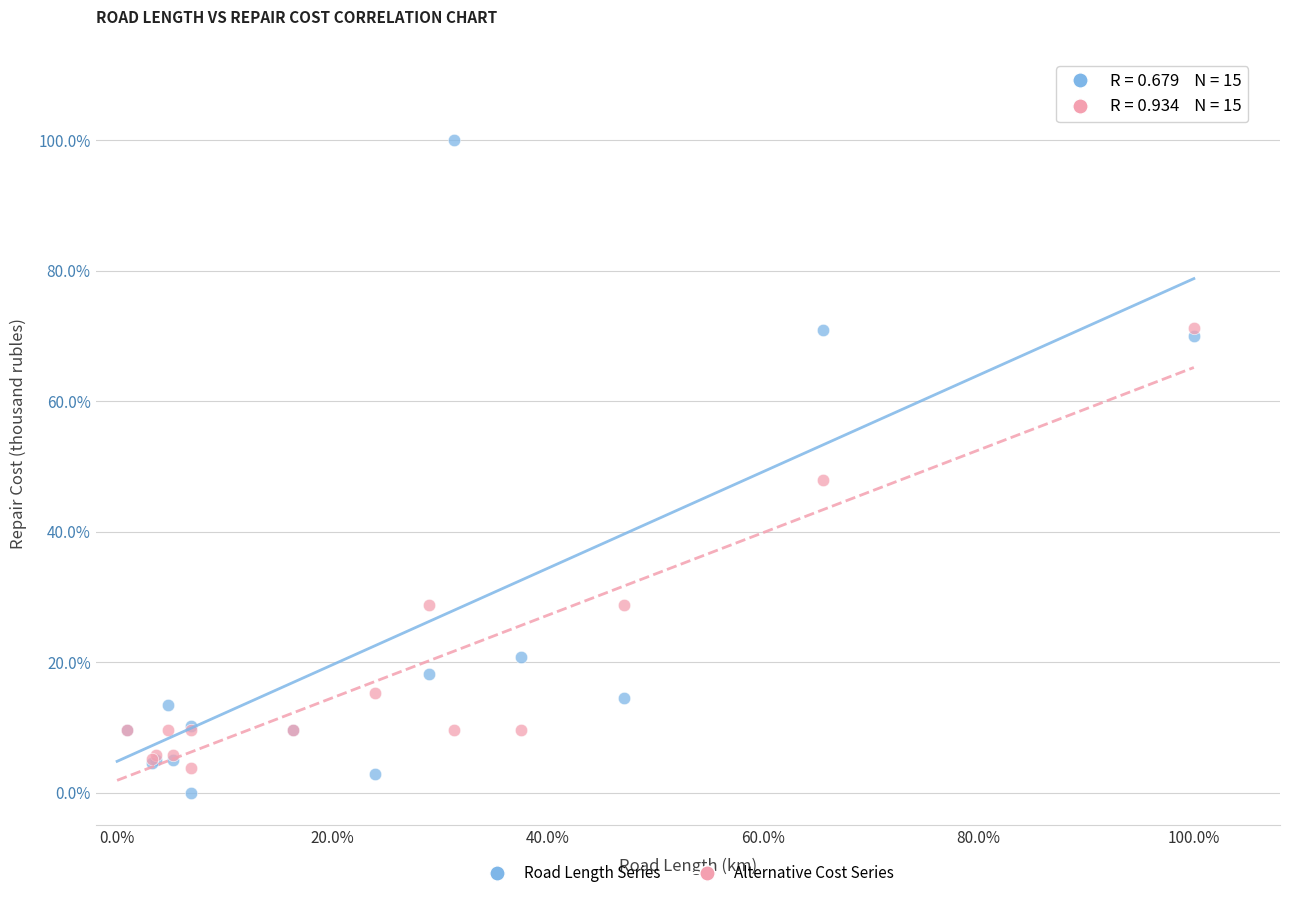

What are all the series names shown in the legend?

Road Length Series, Alternative Cost Series